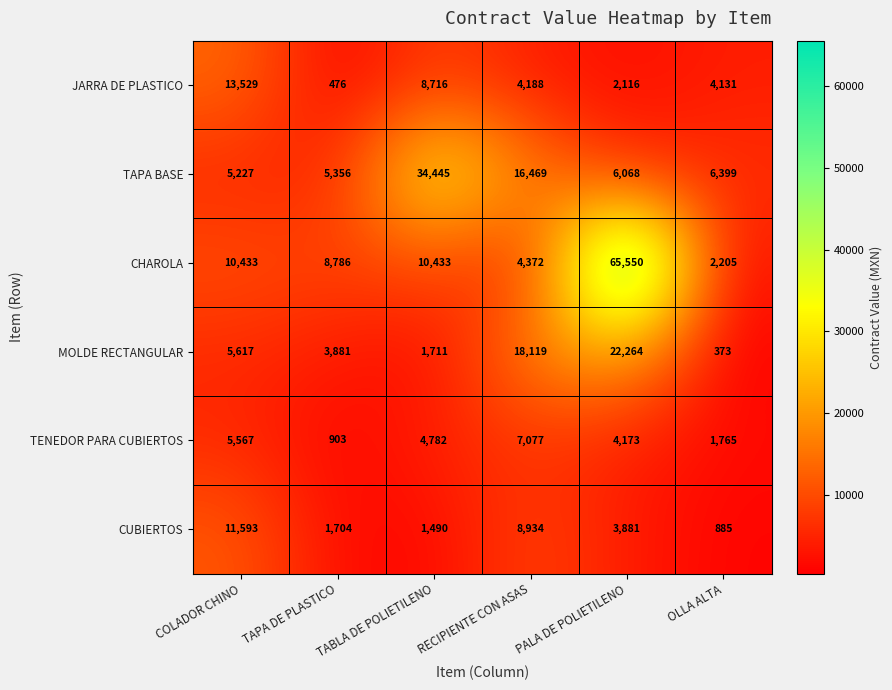

Where does the CUBIERTOS series first go above 3881?

COLADOR CHINO